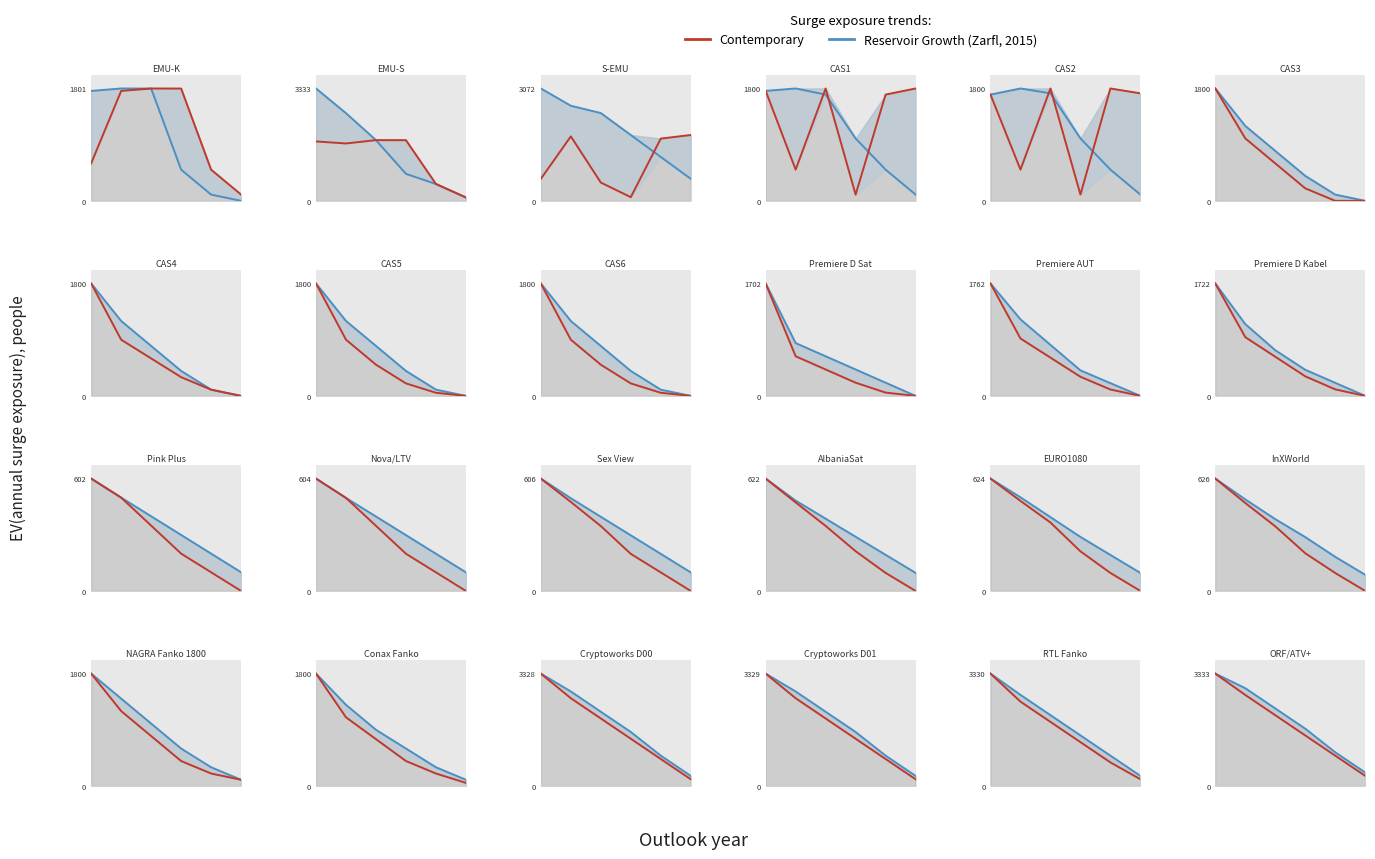

What is the difference between the maximum and minimum values in the Contemporary series?

2933